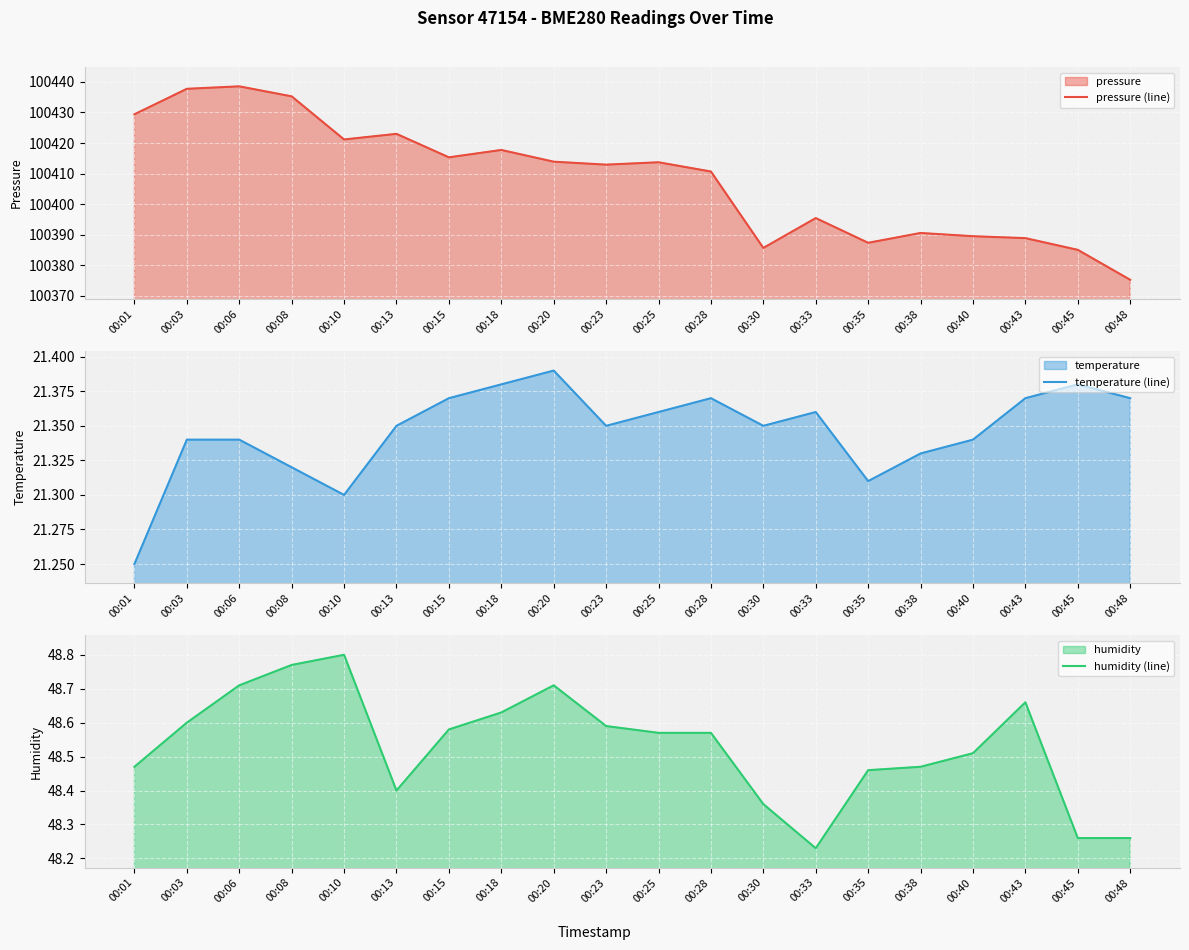

Between 00:01 and 00:20, which series saw the biggest shift?

pressure (line)